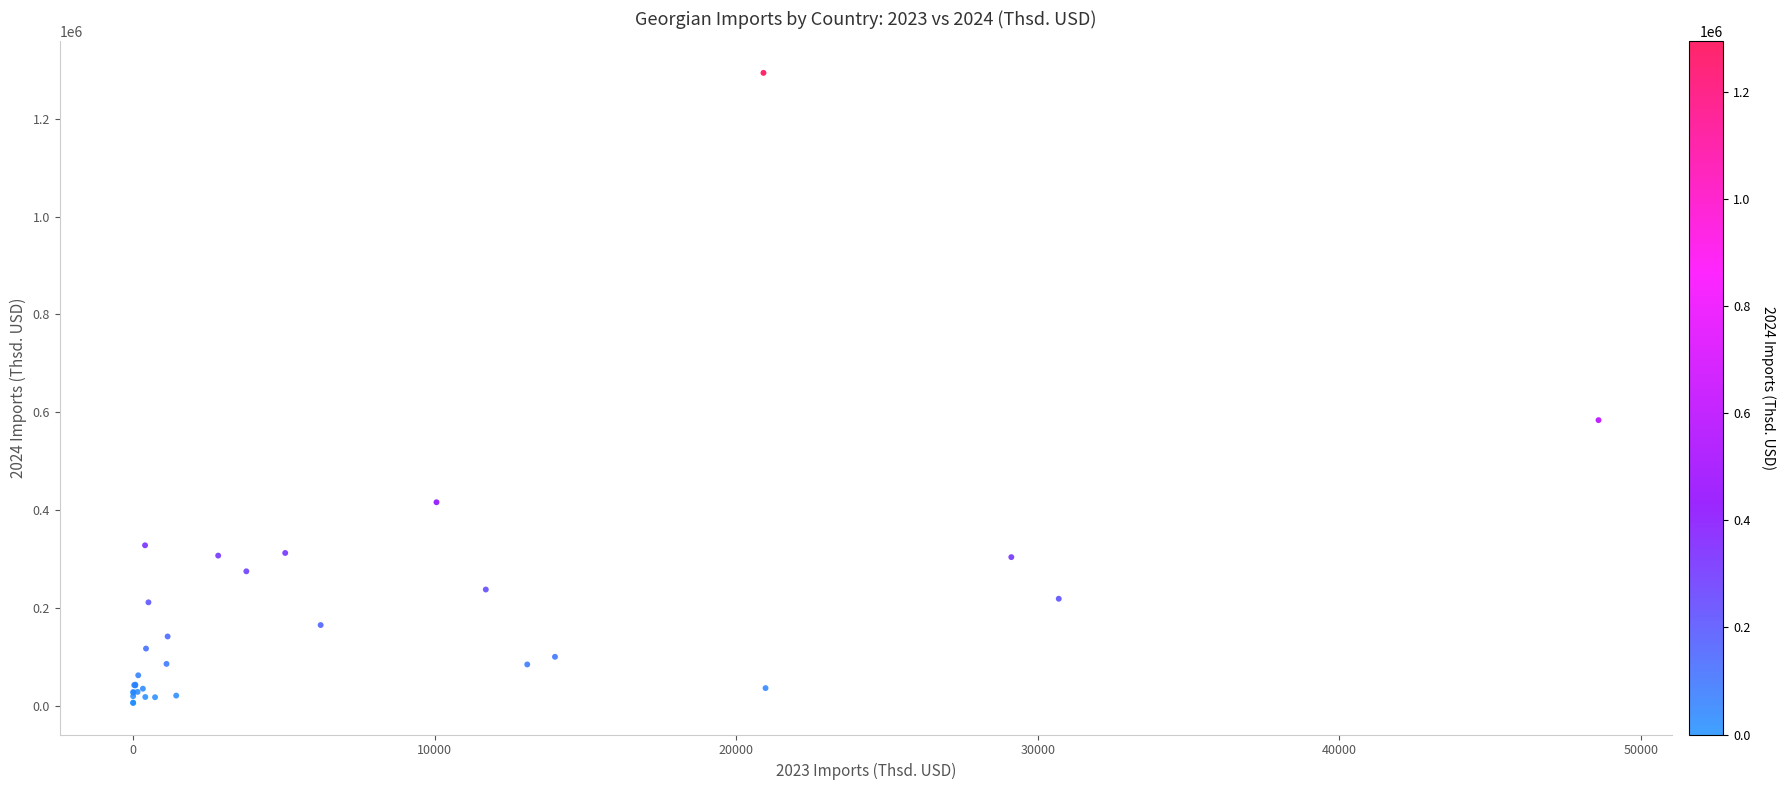

What Y value in the scatter plot is closest to 649681?

583815.4